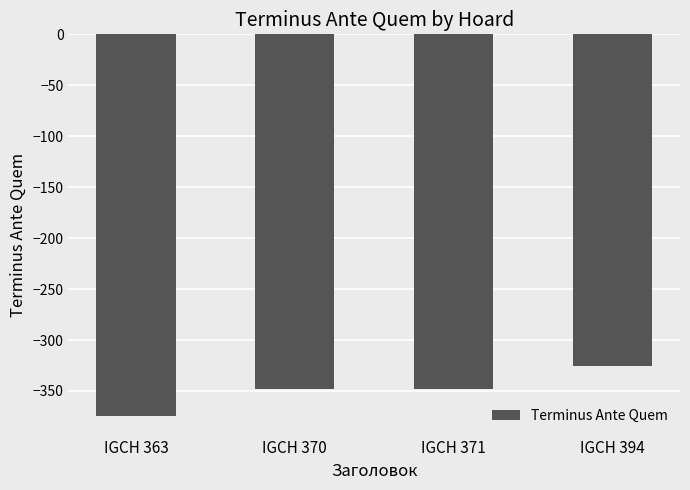

How many values are below -348?

1